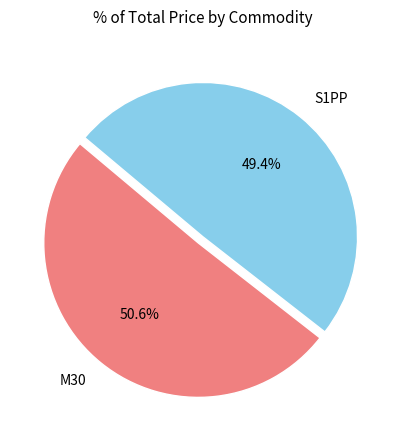

What is the smallest slice in the pie chart?

S1PP